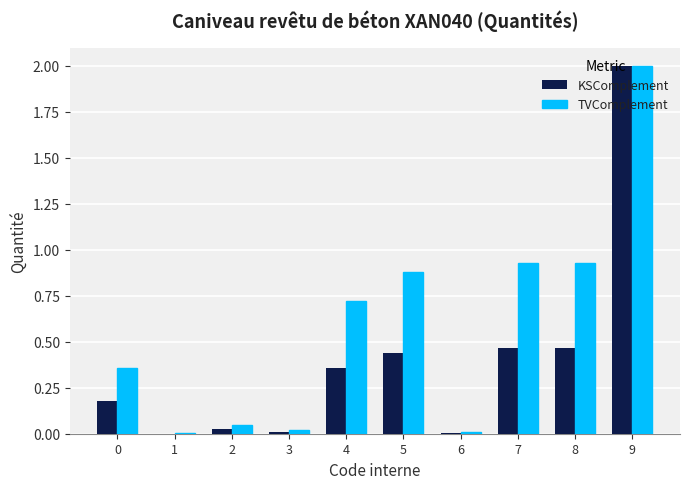

True or false: TVComplement has a value of 0.4 at 8.

False